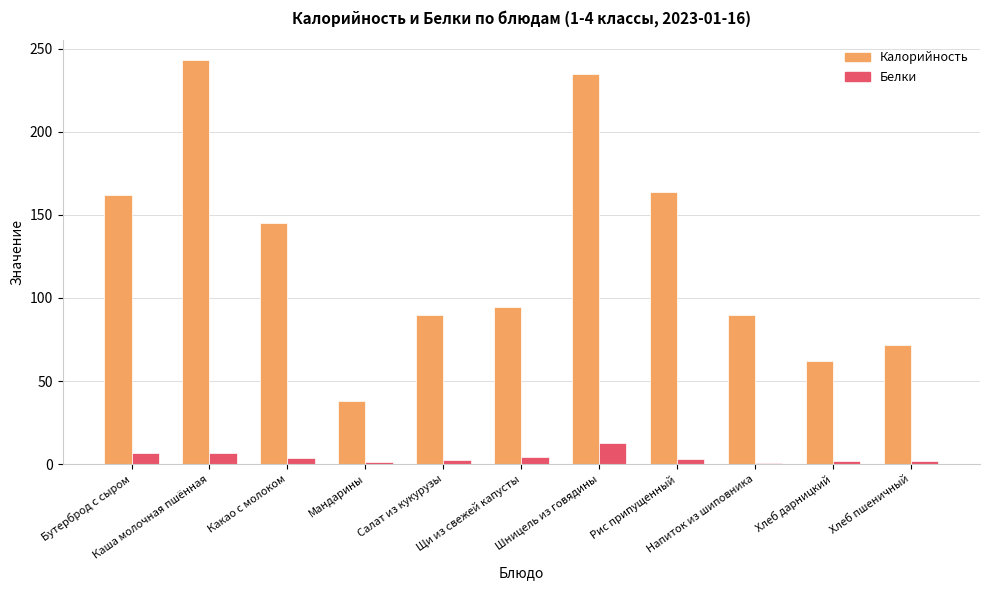

What is the sum of all Калорийность values?

1393.8